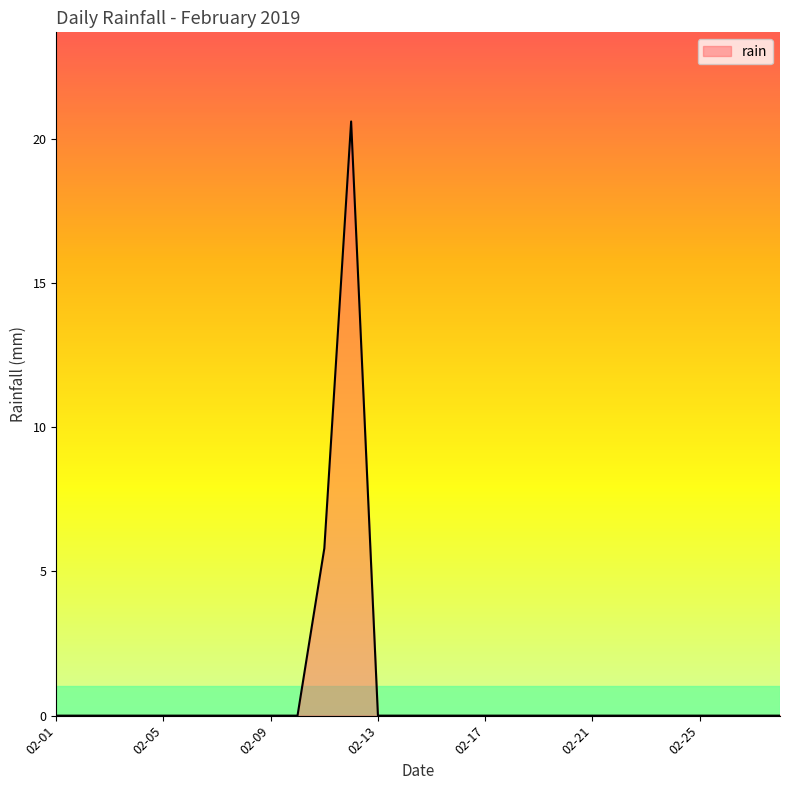

What is the difference between the maximum and minimum values?

20.6